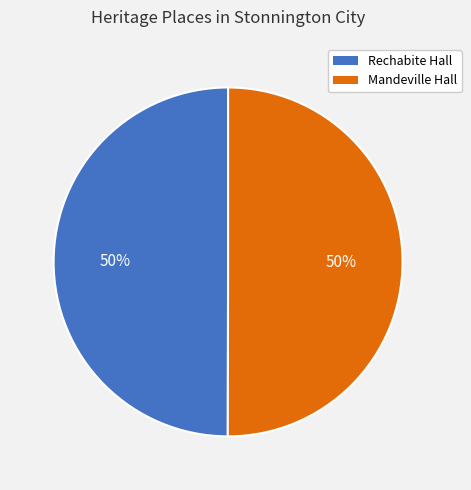

Is it true that Mandeville Hall is 35% of the pie?

False